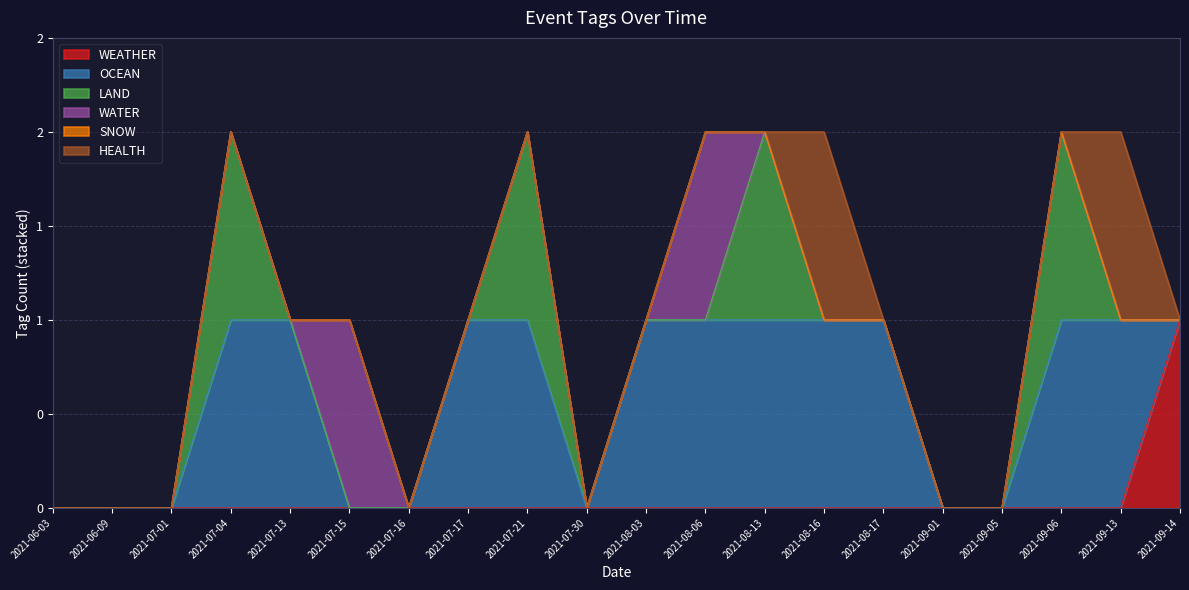

How many data points in WEATHER are above 0?

1